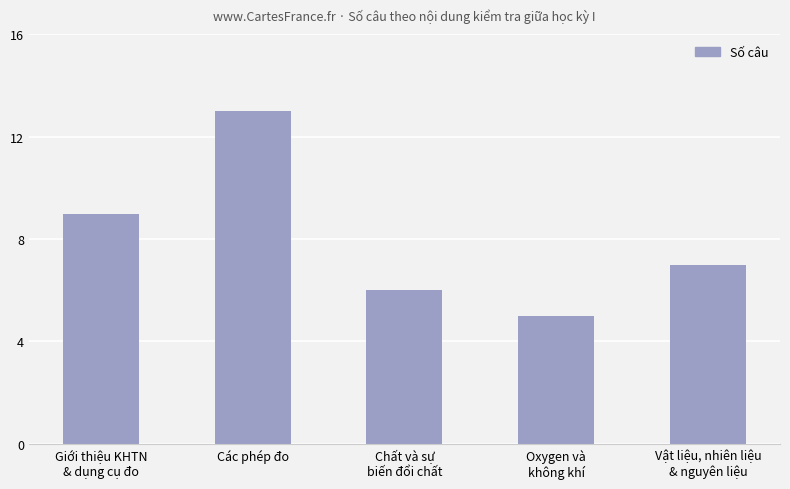

What is the change in value from Oxygen và
không khí to Vật liệu, nhiên liệu
& nguyên liệu?

+2